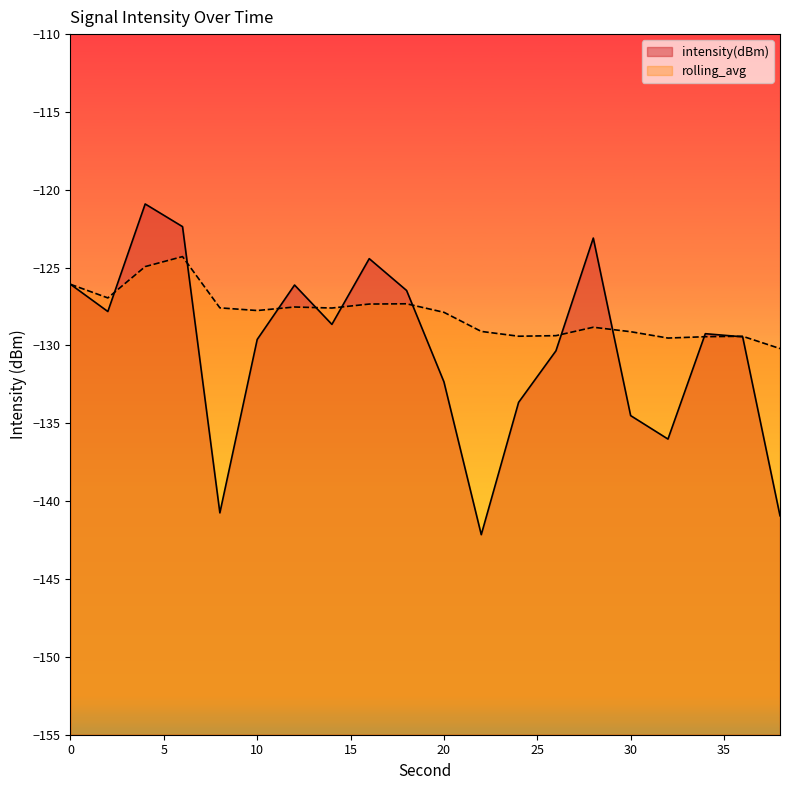

What is the value of the intensity(dBm) point at the 19th from the left?

-129.4